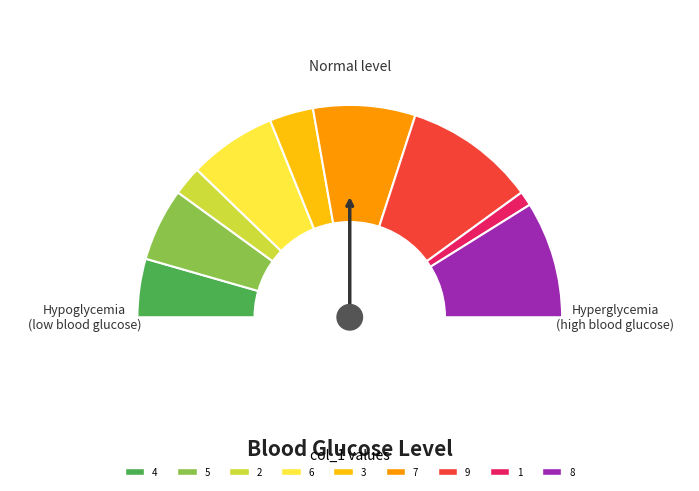

Does any single category account for the majority?

No